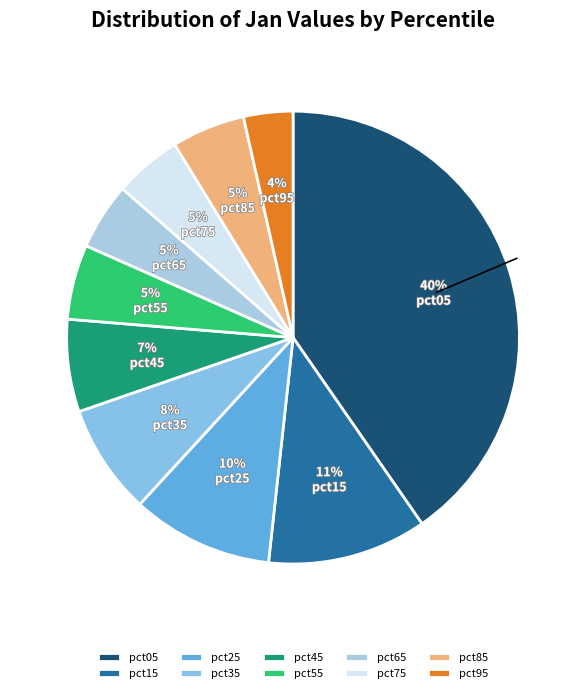

Does pct55 account for over 50% of the chart?

No